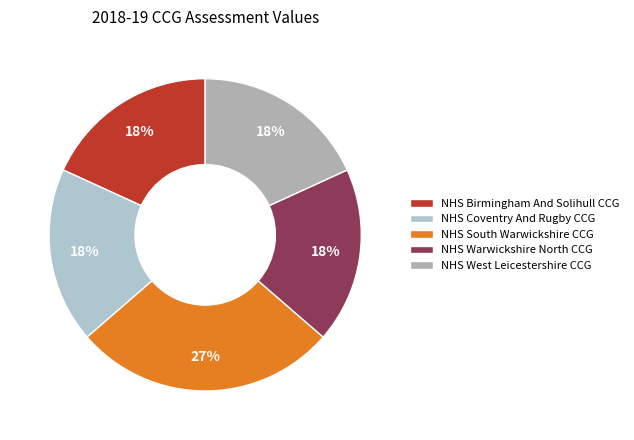

Which category has the biggest portion of the pie?

NHS South Warwickshire CCG